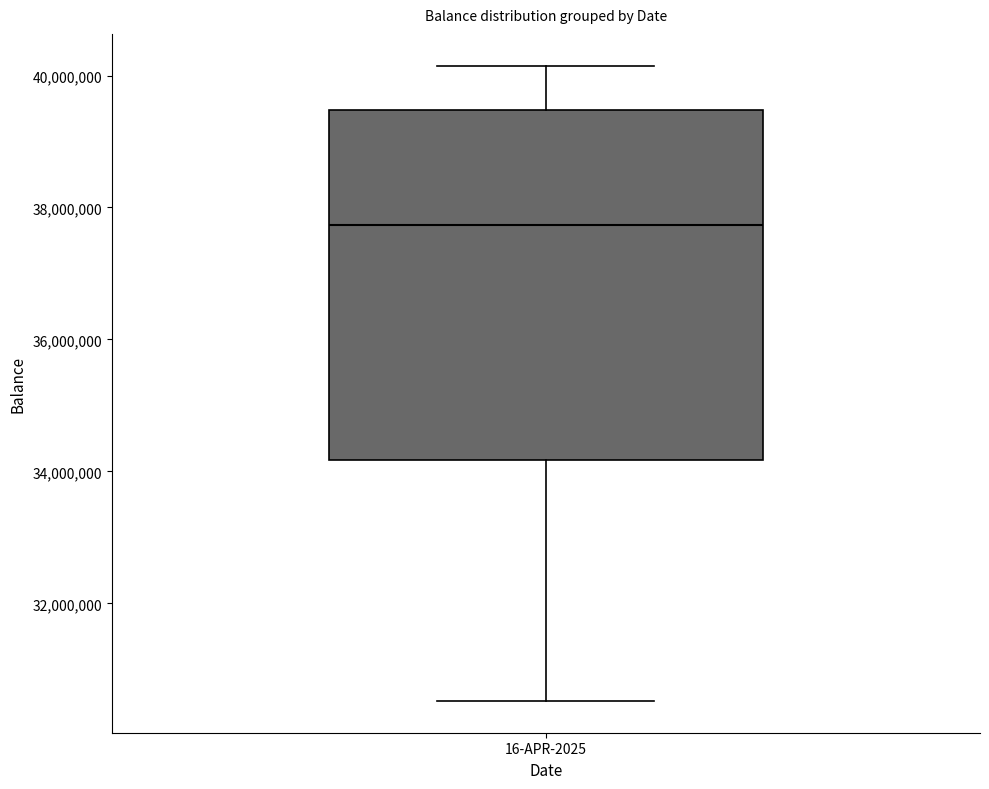

Where does the lower whisker of the box for 16-APR-2025 end on the y-axis? The values are not printed on the chart, so give them approximately, as read against the axis.

30600000